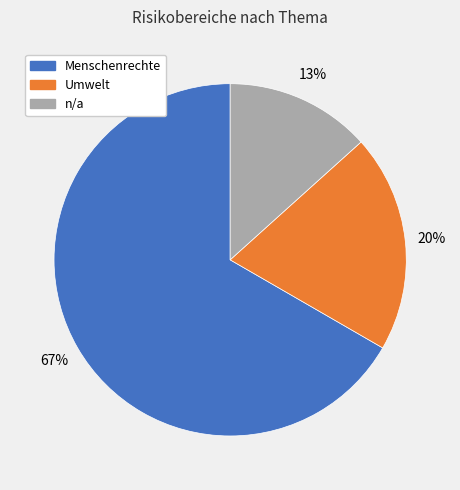

Count the number of slices in the pie.

3